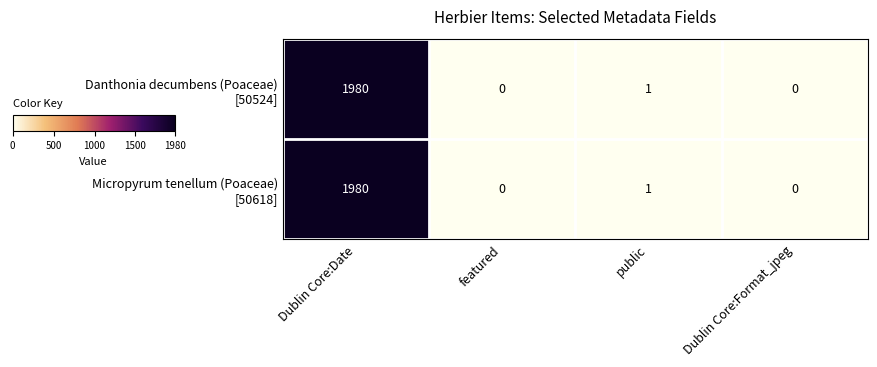

At which category is the sum across all series the highest?

Dublin Core:Date